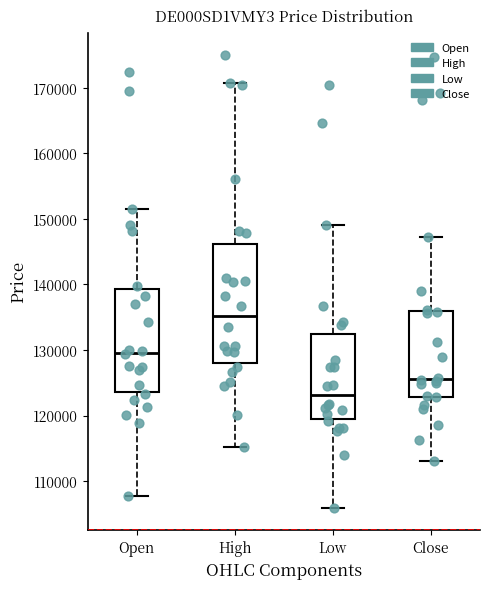

Which box's median line is the highest?

High